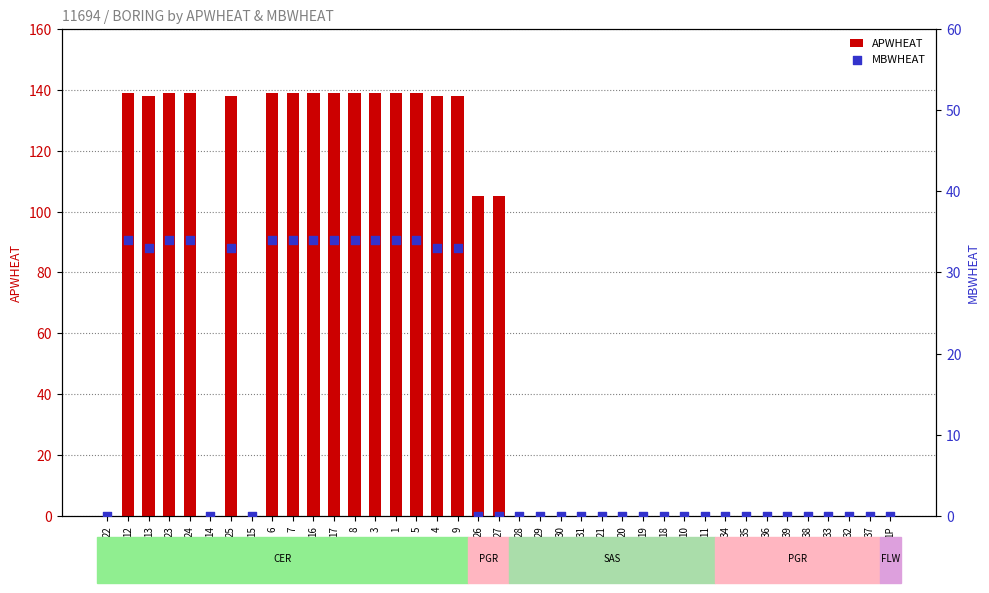

Which series has the widest spread of Y values?

APWHEAT